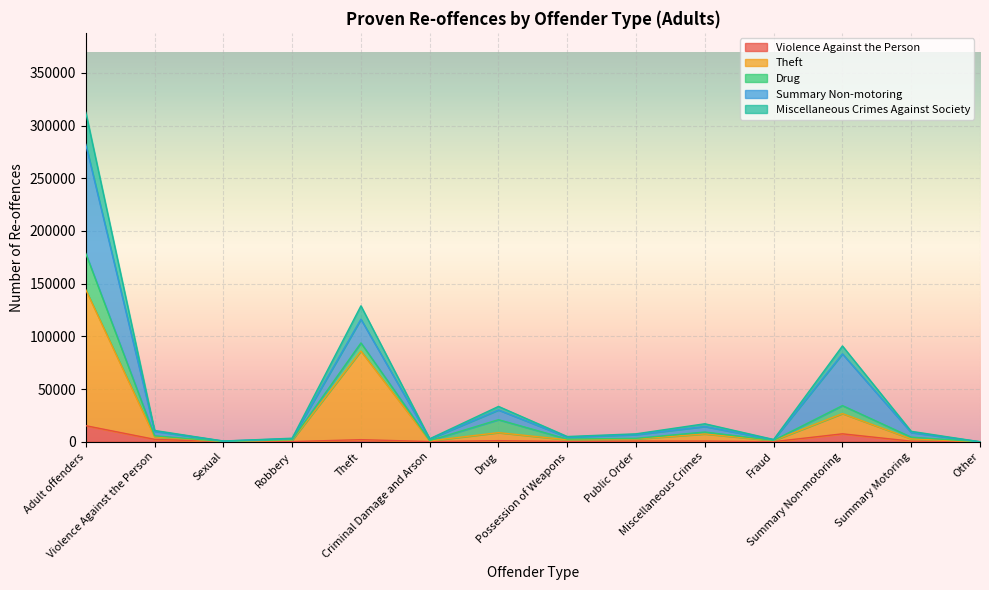

How many interior local valleys does the Miscellaneous Crimes Against Society series have?

4